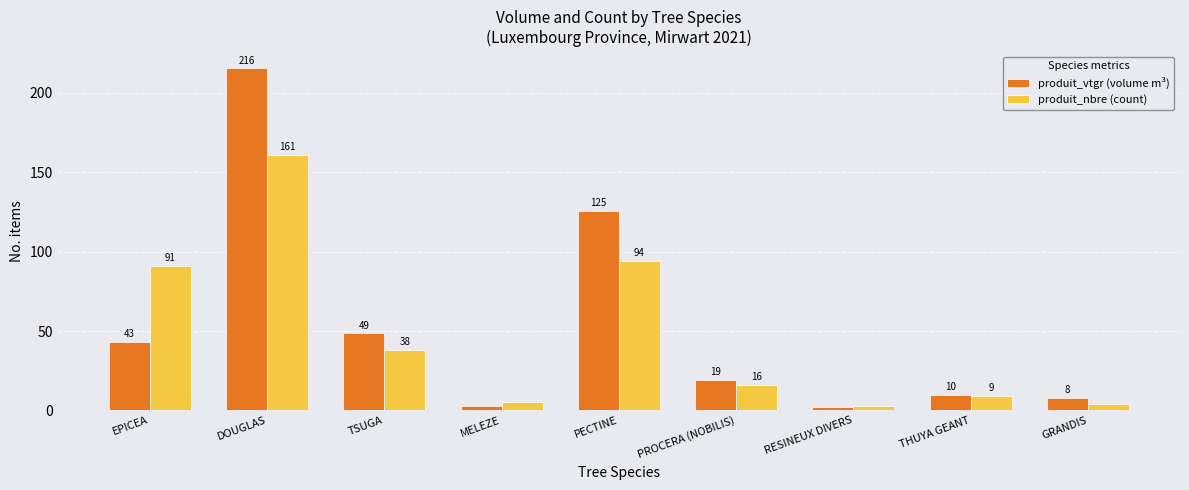

Which series changed the most between TSUGA and PROCERA (NOBILIS)?

produit_vtgr (volume m³)